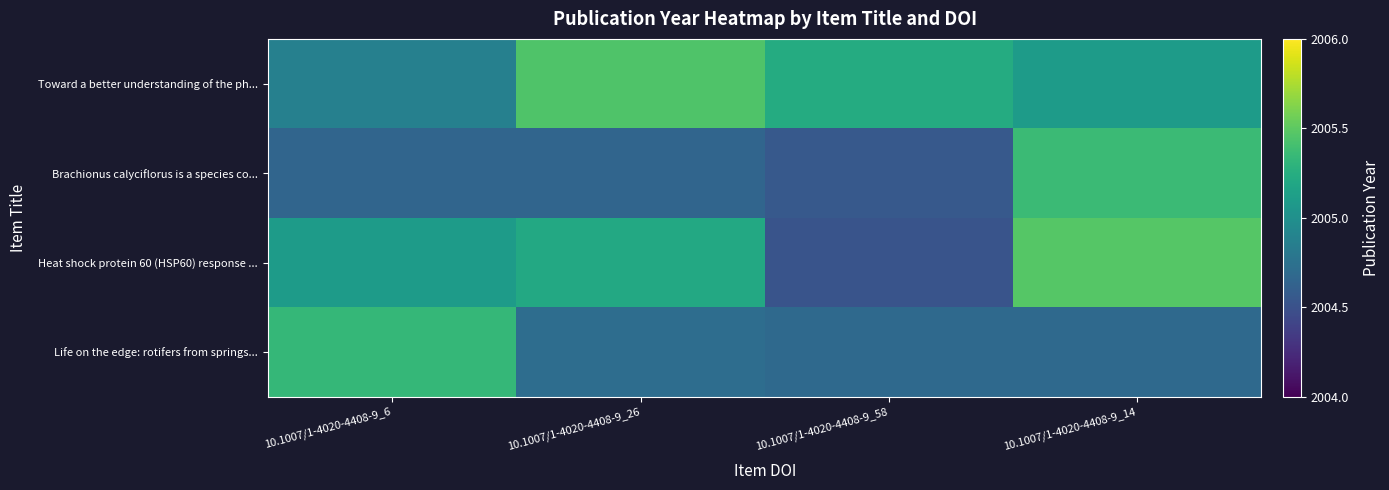

Which series has the widest spread of values?

Heat shock protein 60 (HSP60) response ...